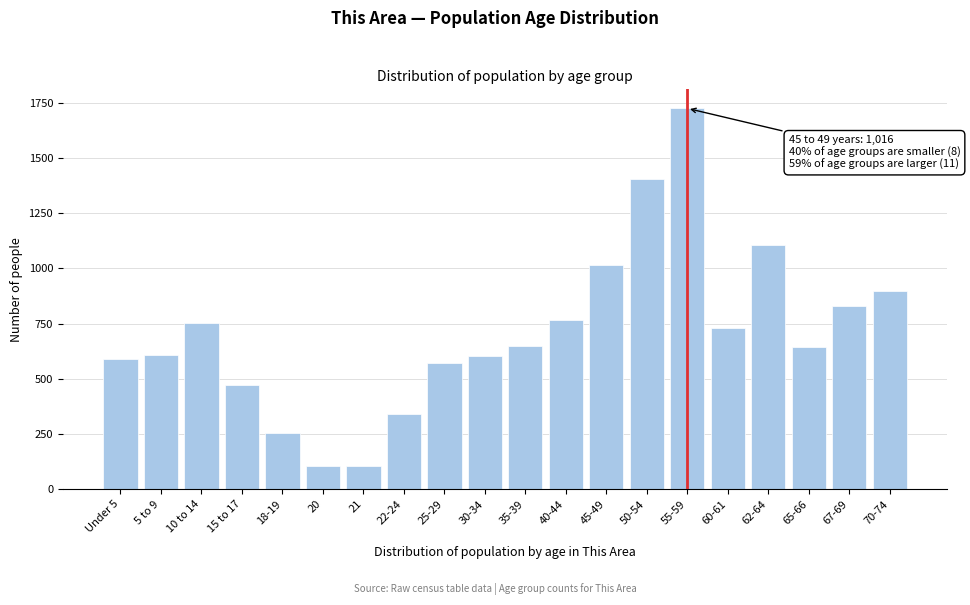

What is the label of the 10th bar from the left?

30-34